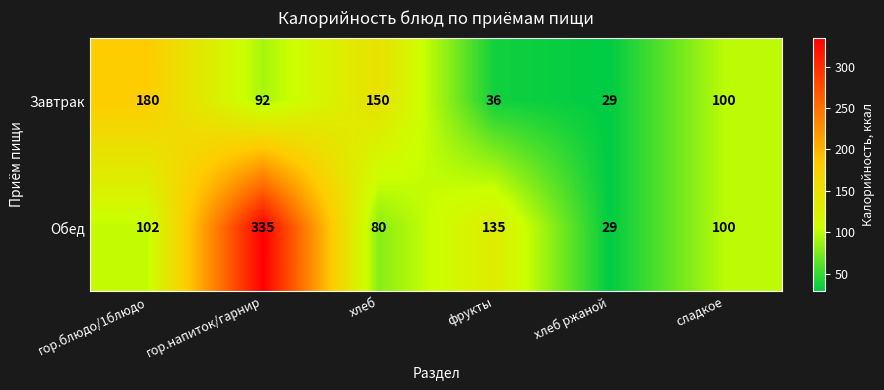

Rank the series by their average value, from lowest to highest.

Завтрак, Обед